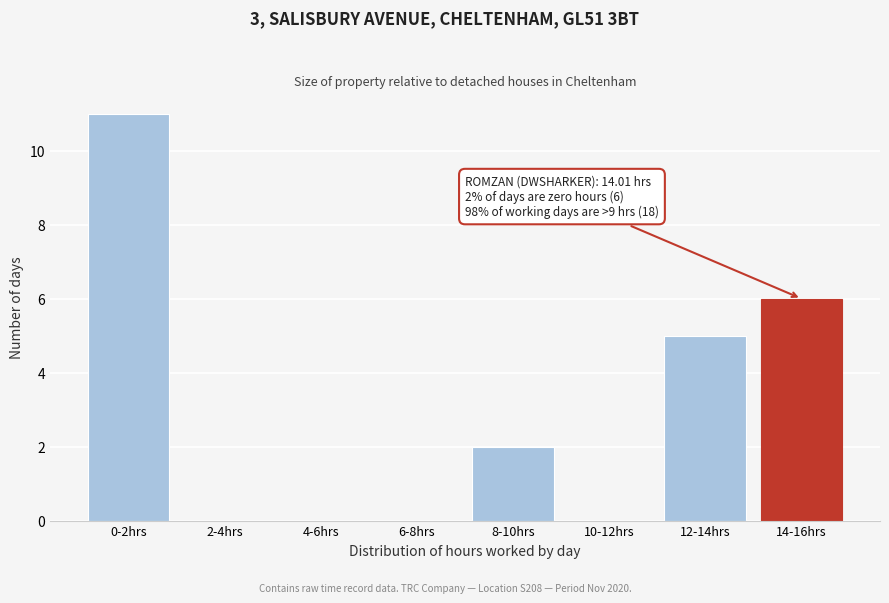

Reading left to right, list all the values displayed in this chart.

0-2hrs=11	2-4hrs=0	4-6hrs=0	6-8hrs=0	8-10hrs=2	10-12hrs=0	12-14hrs=5	14-16hrs=6